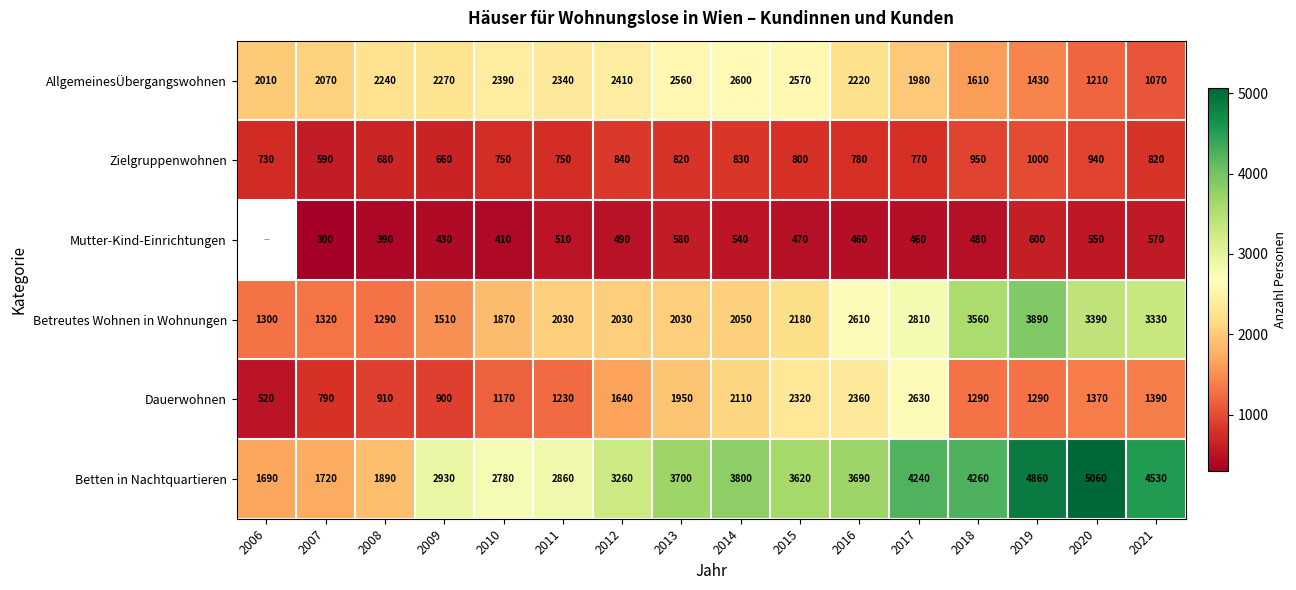

At which label does Zielgruppenwohnen reach its peak?

2019